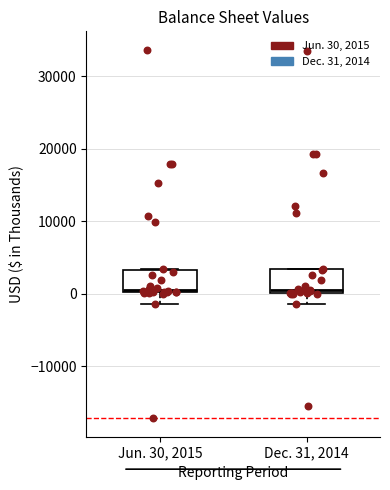

Reading left to right, transcribe this box plot: for each box, give where its median line is, the range the box spans, and where its two whiskers end, as read against the y-axis. The values are not printed on the chart, so give them approximately, as read against the axis.

Jun. 30, 2015: median 0 (just above the box's lower edge), box 0 to 3000, whiskers -1000 to 3000
Dec. 31, 2014: median 1000, box 0 to 3000, whiskers -1000 to 3000